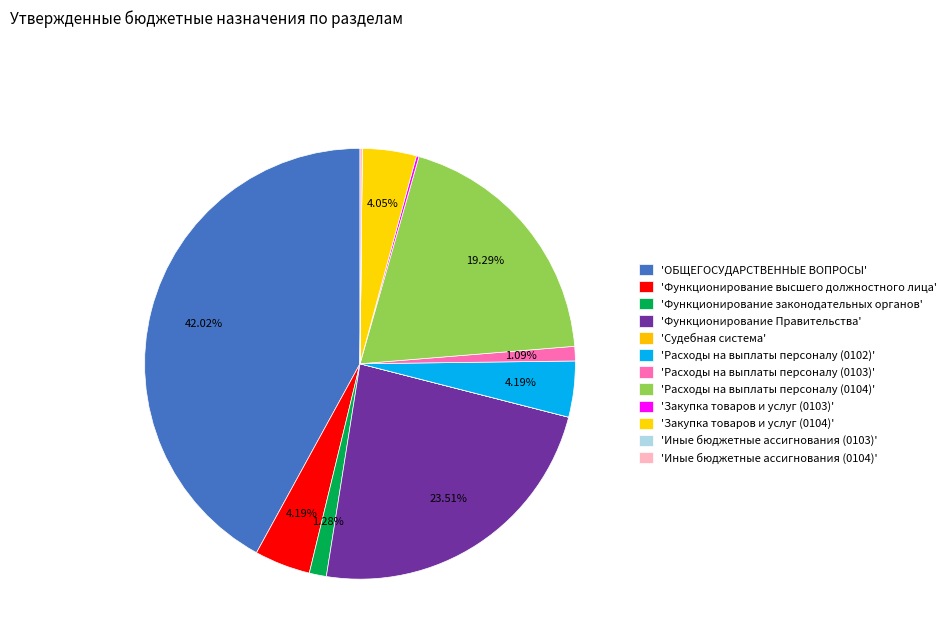

Which slice is the smallest?

Иные бюджетные ассигнования (0103)